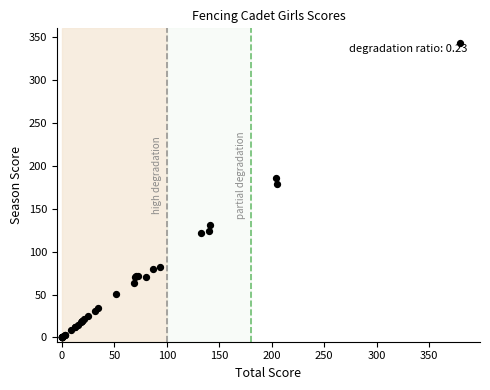

What Y value in the scatter plot is closest to 171?

178.5